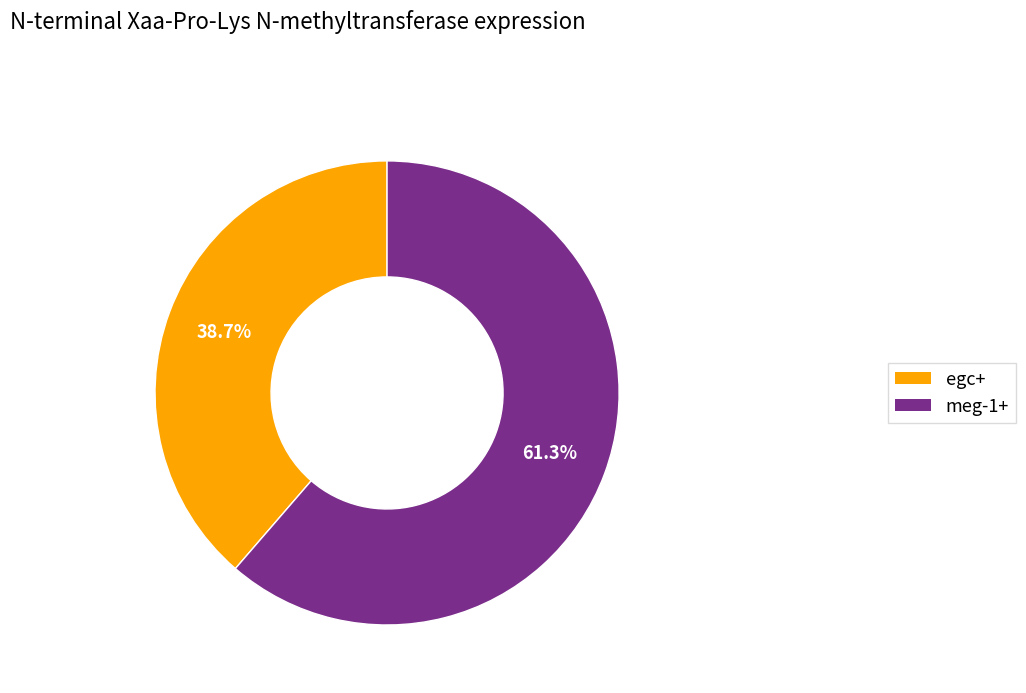

To the nearest percent, what is the difference between the meg-1+ and egc+ slice percentages?

23%